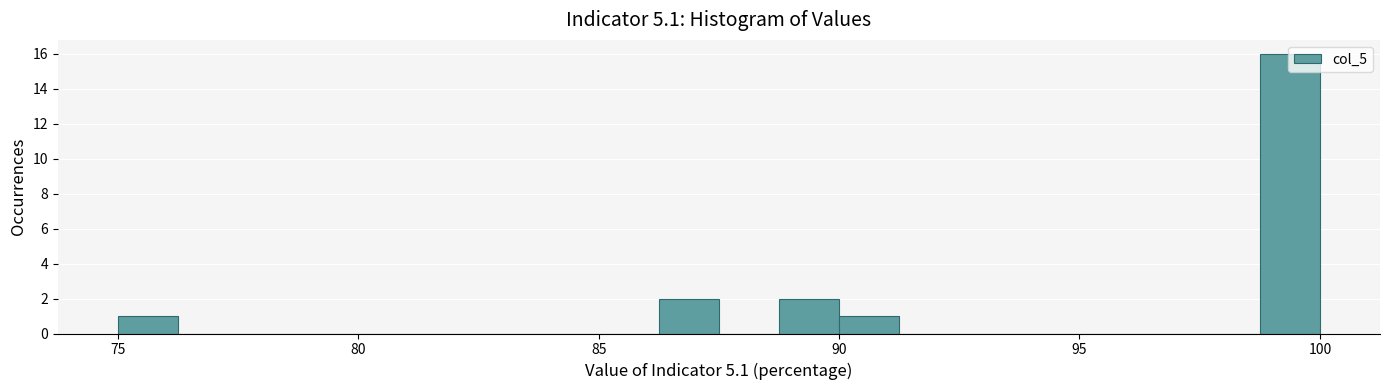

Read against the x-axis, roughly where is the centre of the tallest bar?

99.5